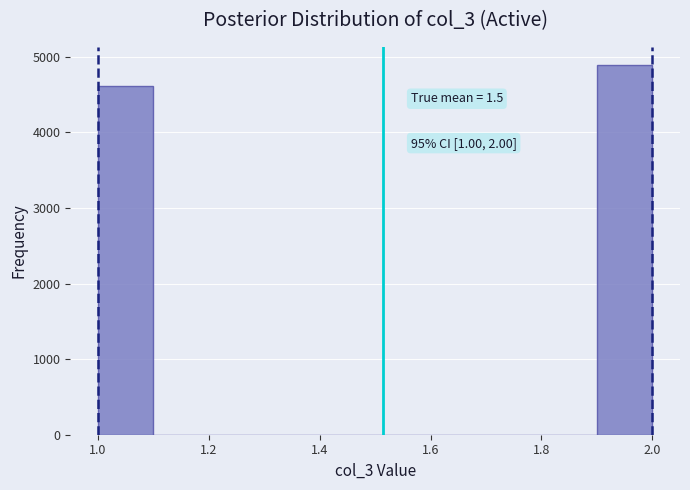

Over which range of the x-axis is the bar tallest?

1.9 to 2.0